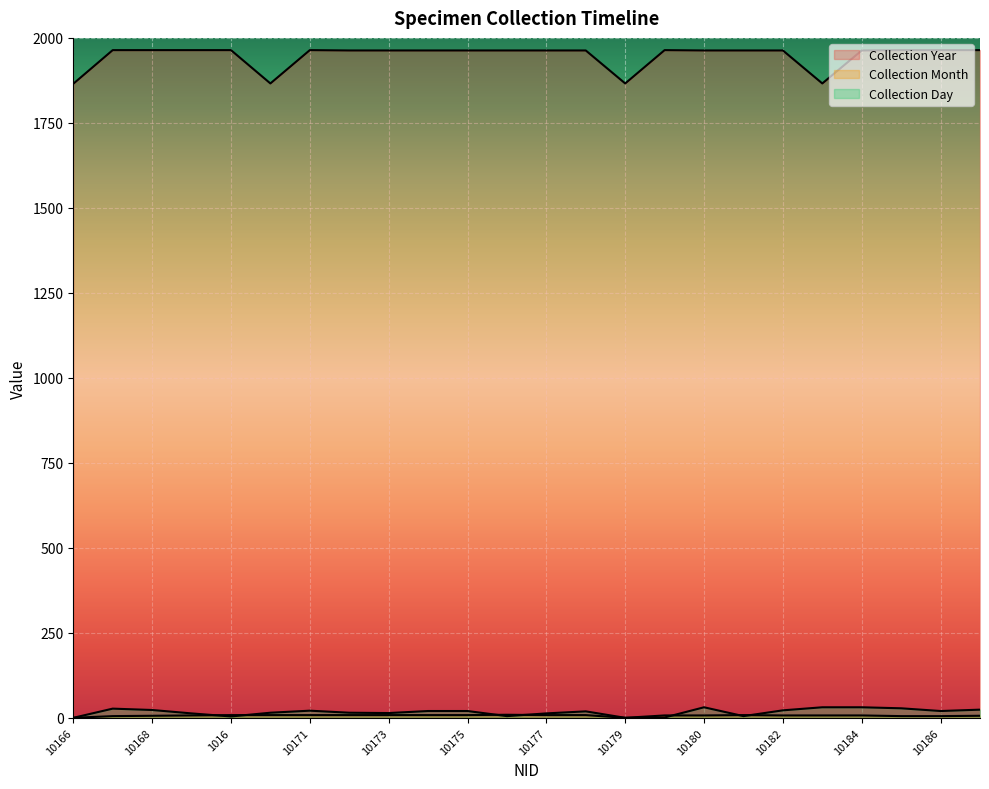

Reading right to left, transcribe all the data shown in this chart.

Collection Year: 10187=1964	10186=1964	10185=1964	10184=1963	10183=1866	10182=1963	10181=1963	10180=1963	1017=1964	10179=1866	10178=1963	10177=1963	10176=1963	10175=1963	10174=1963	10173=1963	10172=1963	10171=1964	10170=1866	1016=1964	10169=1964	10168=1964	10167=1964	10166=1865
Collection Month: 10187=6	10186=5	10185=5	10184=7	10183=7	10182=7	10181=8	10180=7	1017=7	10179=0	10178=8	10177=8	10176=9	10175=8	10174=8	10173=8	10172=8	10171=8	10170=8	1016=8	10169=7	10168=6	10167=5	10166=0
Collection Day: 10187=24	10186=20	10185=28	10184=31	10183=31	10182=22	10181=5	10180=31	1017=1	10179=0	10178=19	10177=13	10176=5	10175=20	10174=20	10173=14	10172=15	10171=21	10170=15	1016=4	10169=13	10168=23	10167=27	10166=0